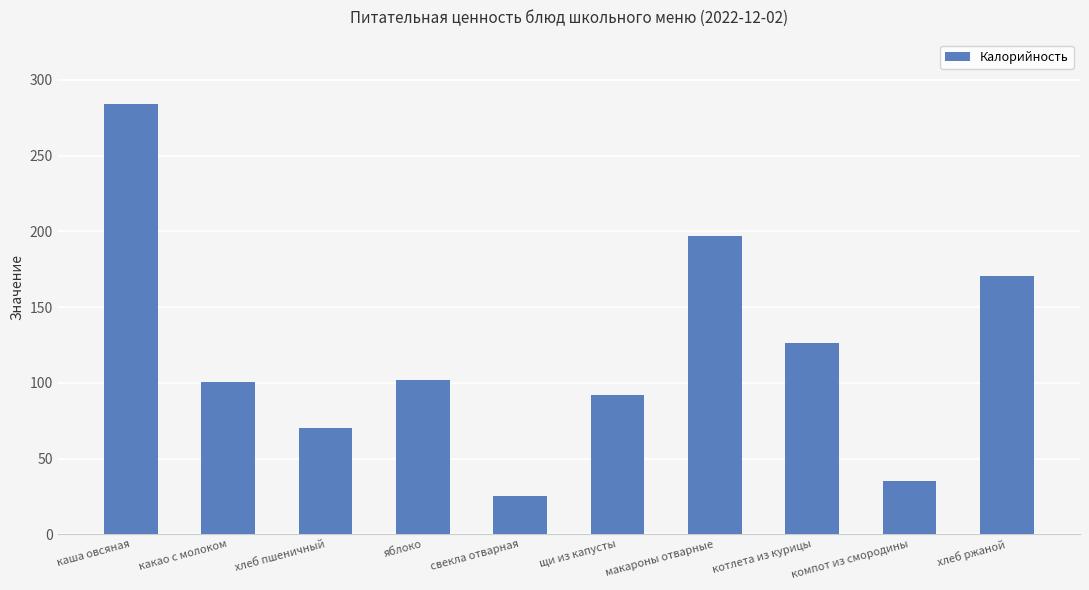

What is the average value?

120.4